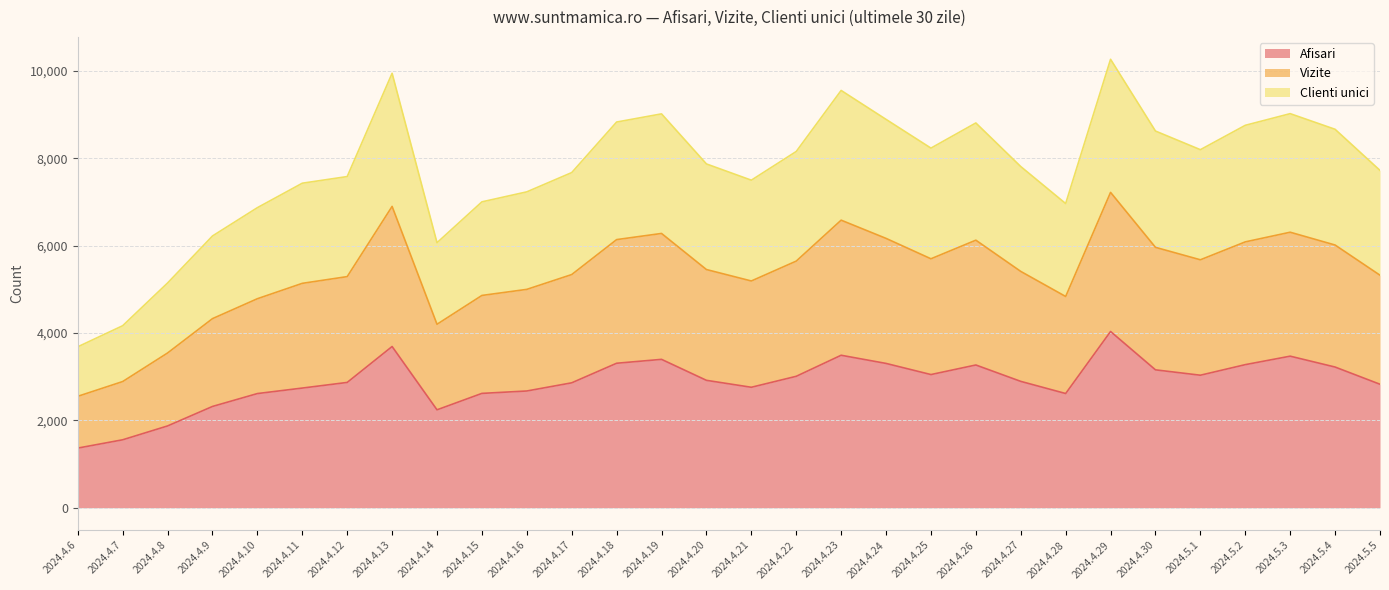

How many series are shown in this chart?

3